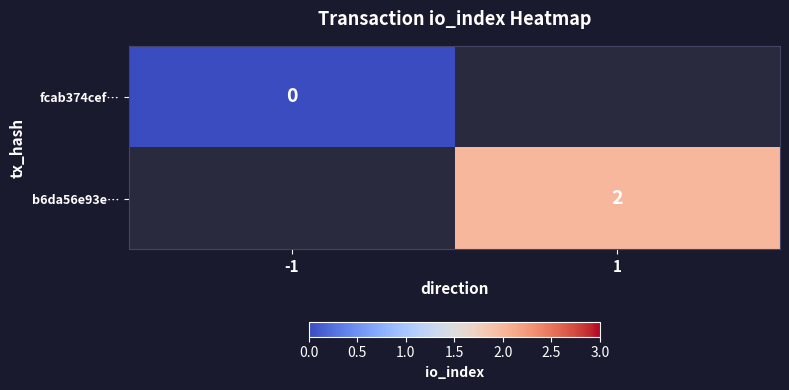

The b6da56e93e… series shows 1 at 1. True or false?

False